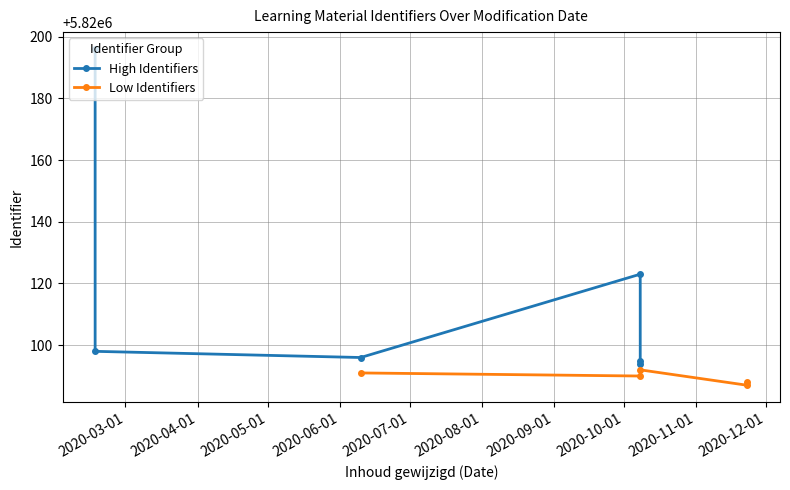

What is the change in value from 2020-10-08 to 2020-10-08?

-31